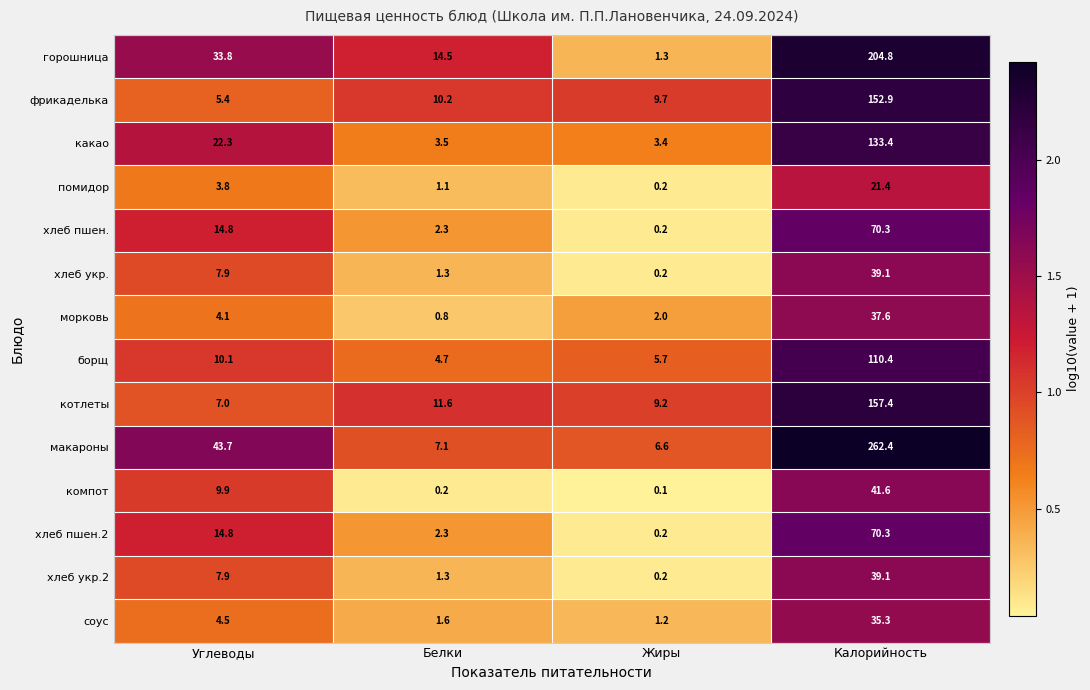

What is the difference between the фрикаделька values at Калорийность and Белки?

142.7